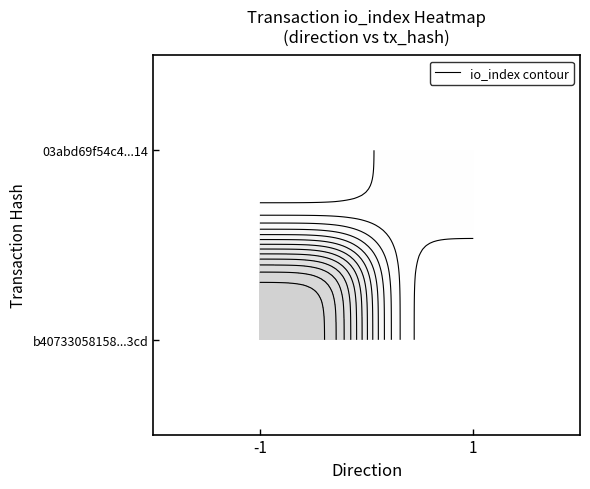

The b40733058158dedd130ff5968917e120fddb3cd series shows 17 at io_index. True or false?

False